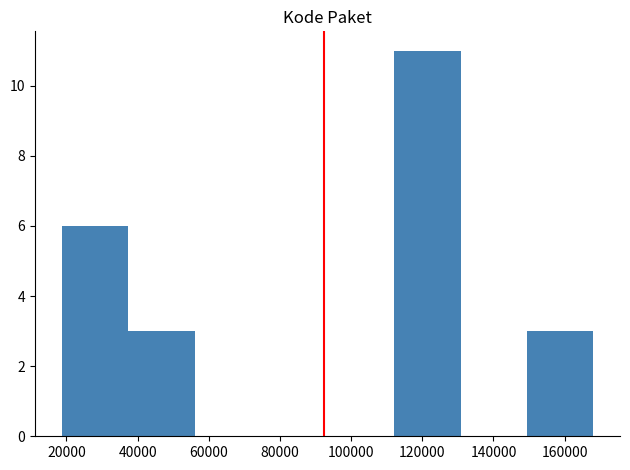

Reading left to right, transcribe this chart: for each bar, give the range it covers on the x-axis and its height. Neither the bar edges nor the heights are printed on the chart, so give them approximately, as read against the axes.

18000 to 38000: 6
38000 to 56000: 3
56000 to 74000: 0
74000 to 94000: 0
94000 to 112000: 0
112000 to 130000: 11
130000 to 150000: 0
150000 to 168000: 3